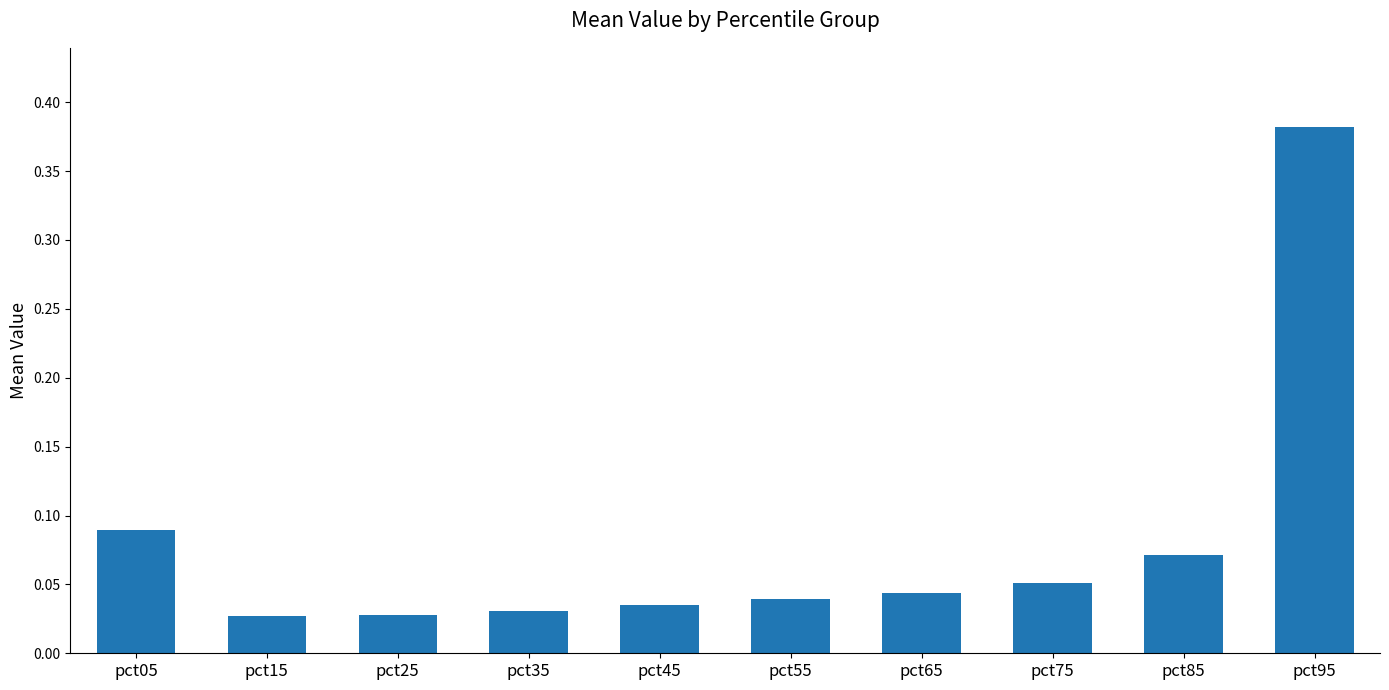

What is the change in value from pct65 to pct95?

+0.3